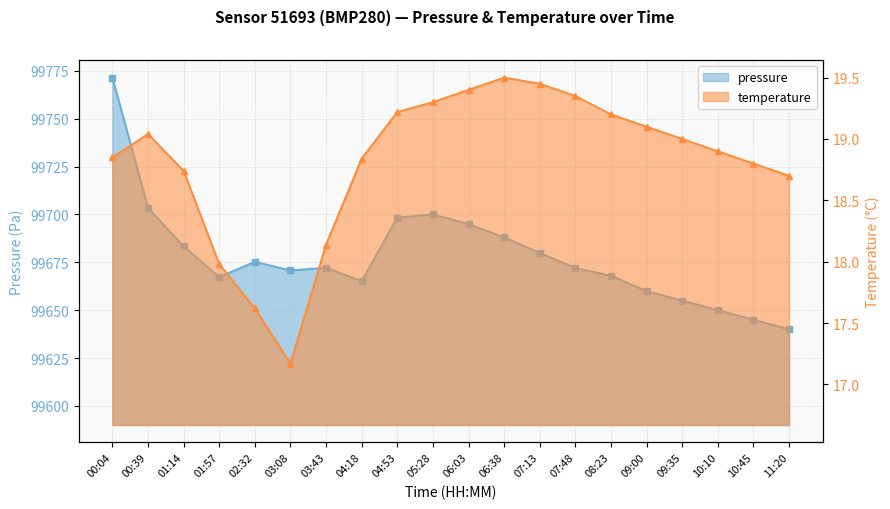

Reading left to right, what are all the values shown in this chart?

pressure: 00:04=99771.5	00:39=99703.5	01:14=99683.3	01:57=99667.3	02:32=99675.3	03:08=99670.8	03:43=99672.2	04:18=99665.1	04:53=99698.4	05:28=99700.0	06:03=99695.0	06:38=99688.0	07:13=99680.0	07:48=99672.0	08:23=99668.0	09:00=99660.0	09:35=99655.0	10:10=99650.0	10:45=99645.0	11:20=99640.0
temperature: 00:04=18.9	00:39=19.0	01:14=18.7	01:57=18.0	02:32=17.6	03:08=17.2	03:43=18.1	04:18=18.8	04:53=19.2	05:28=19.3	06:03=19.4	06:38=19.5	07:13=19.4	07:48=19.4	08:23=19.2	09:00=19.1	09:35=19.0	10:10=18.9	10:45=18.8	11:20=18.7